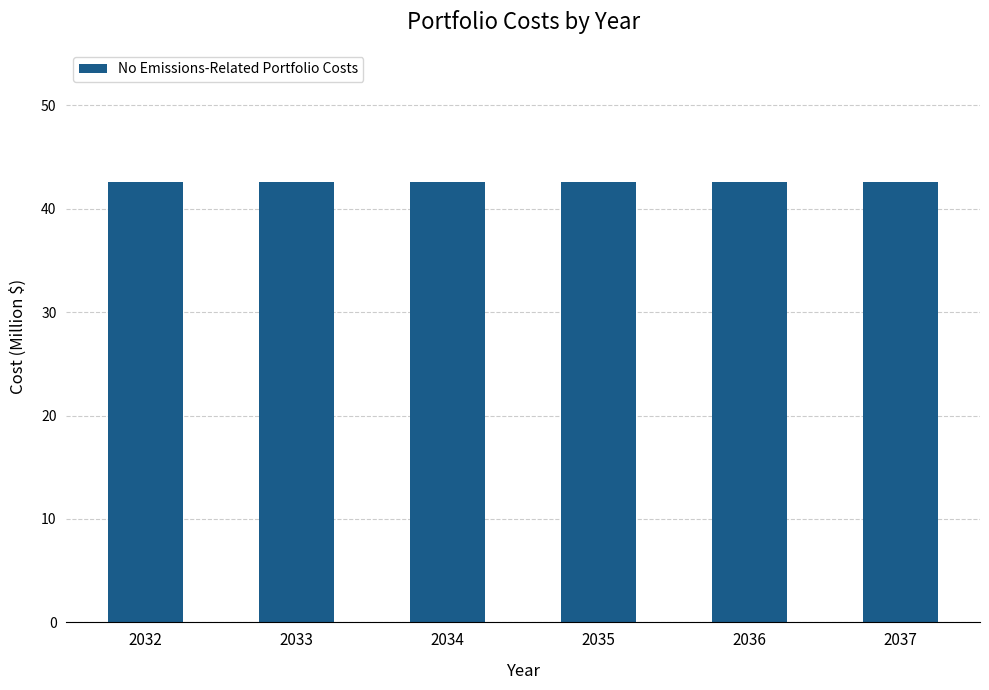

At how many categories does at least one series exceed 32?

6